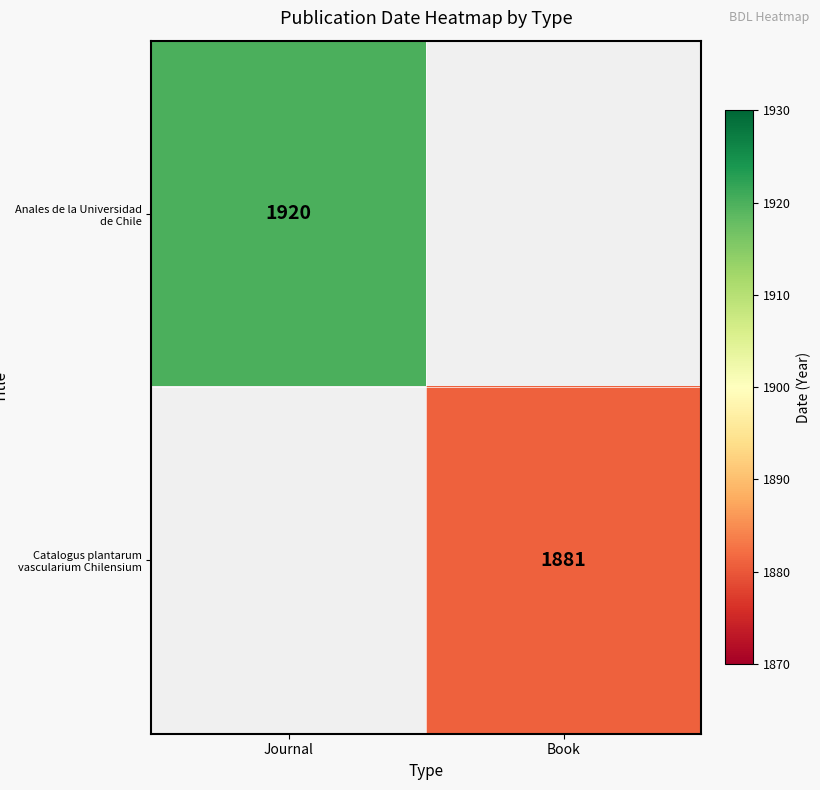

True or false: Anales de la Universidad de Chile has a value of 1920 at Journal.

True